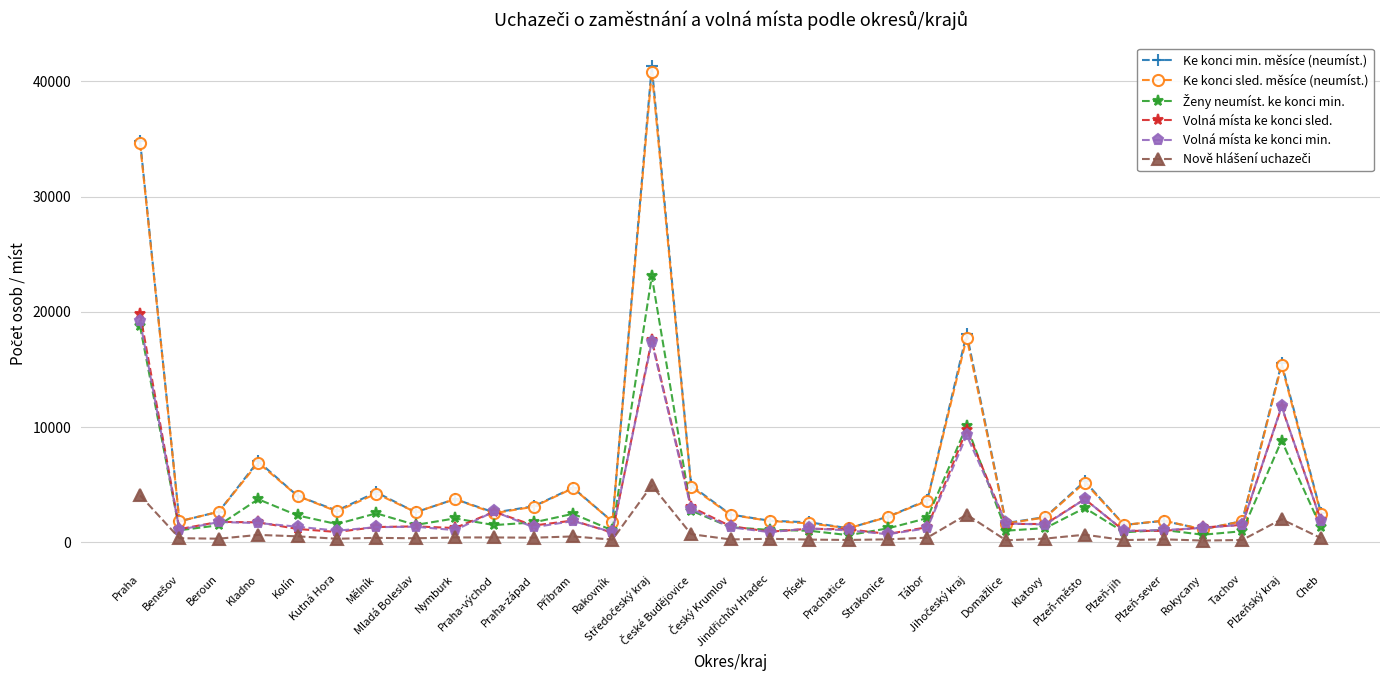

What is the highest value of the Volná místa ke konci sled. series?

19835